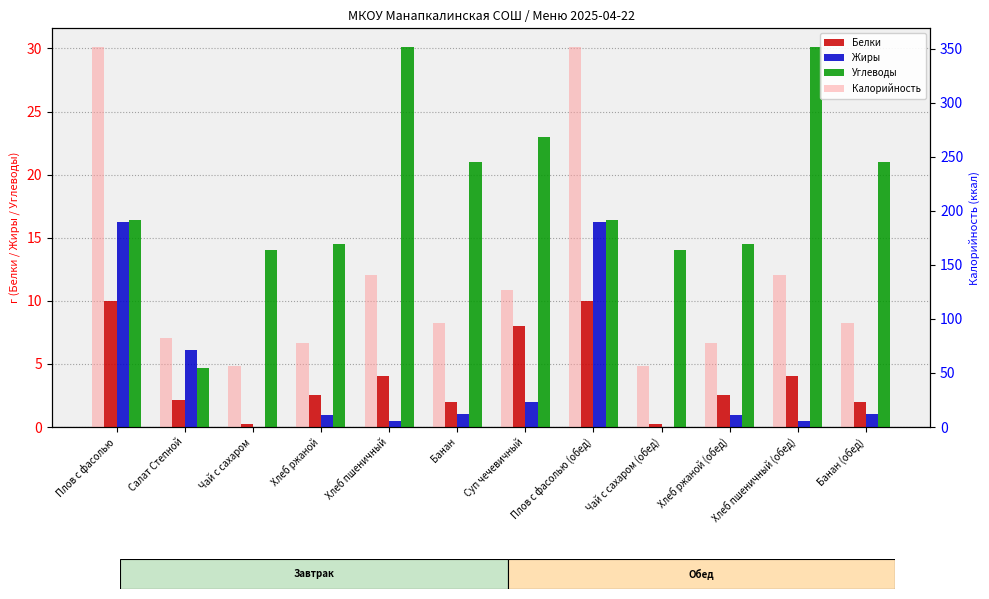

What are all the series names shown in the legend?

Белки, Жиры, Углеводы, Калорийность